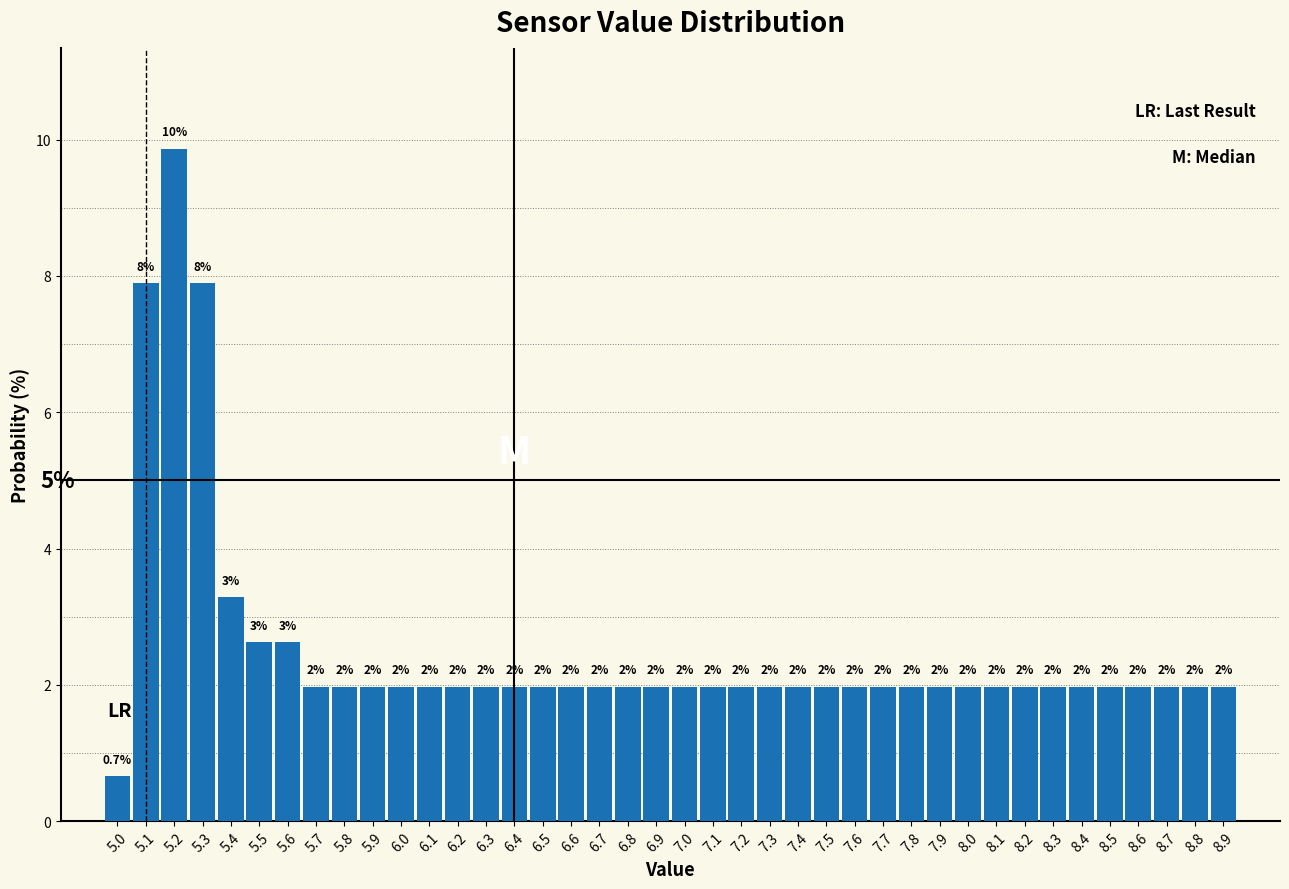

Which range on the x-axis has the tallest bar?

5.15 to 5.25